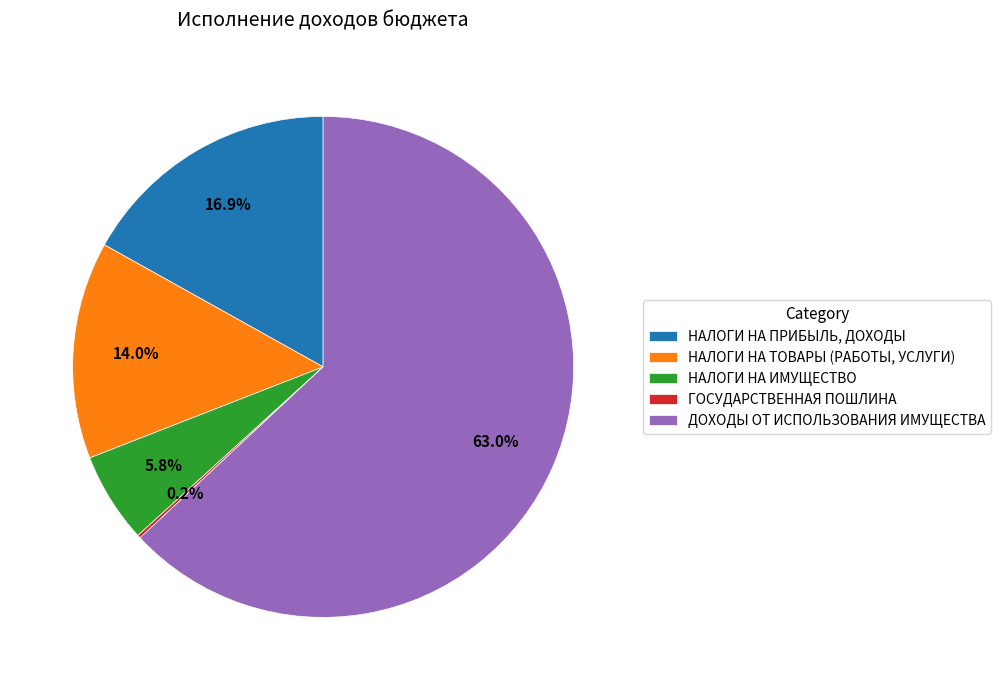

What is the largest slice in the pie chart?

ДОХОДЫ ОТ ИСПОЛЬЗОВАНИЯ ИМУЩЕСТВА